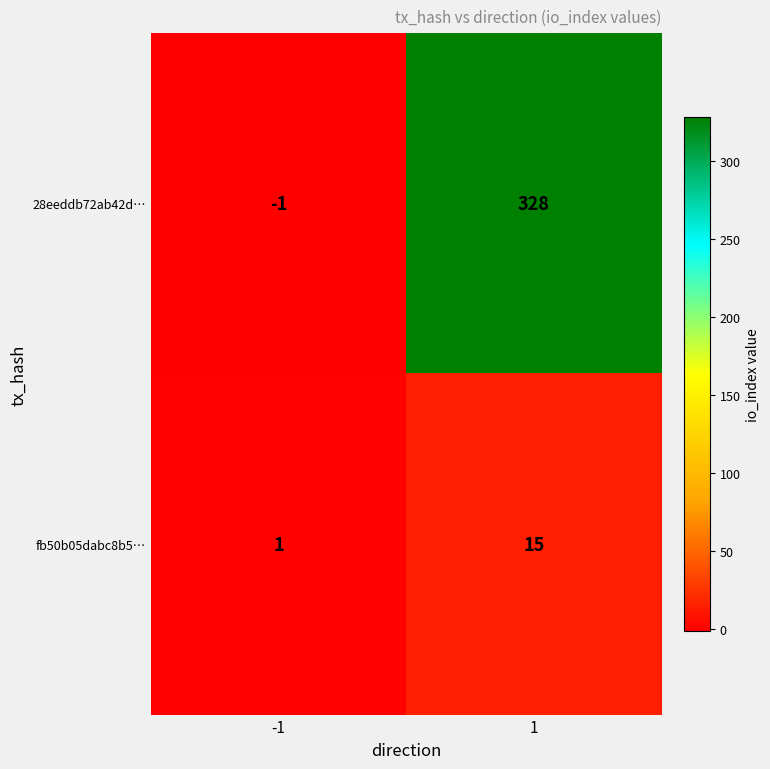

Is the value of 28eeddb72ab42d… at 1 greater than the value of fb50b05dabc8b5… at 1?

Yes